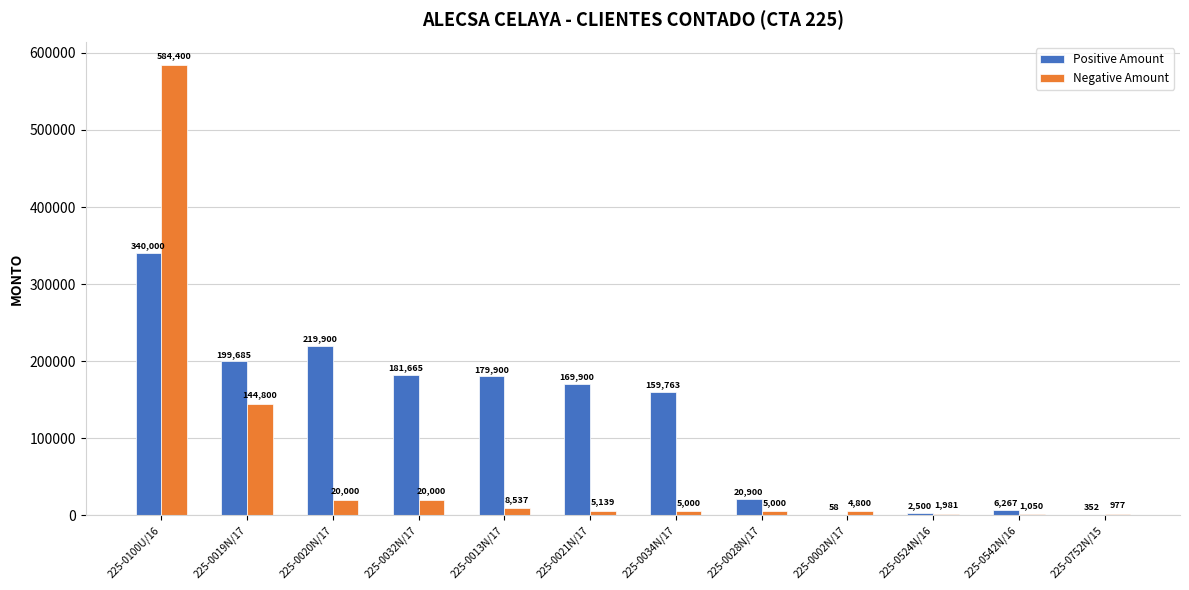

What is the sum of the Positive Amount values at 225-0013N/17 and 225-0524N/16?

182400.0